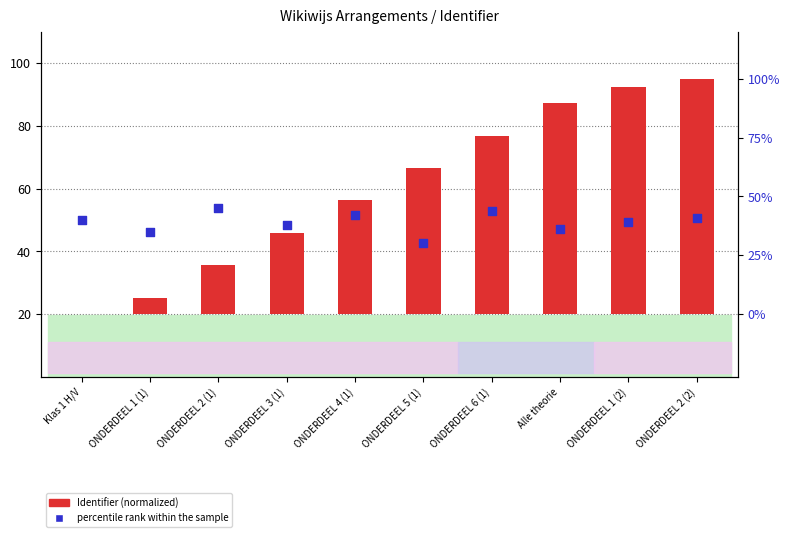

Is the value of percentile rank within the sample at ONDERDEEL 4 (1) greater than the value of Identifier (normalized) at Alle theorie?

No